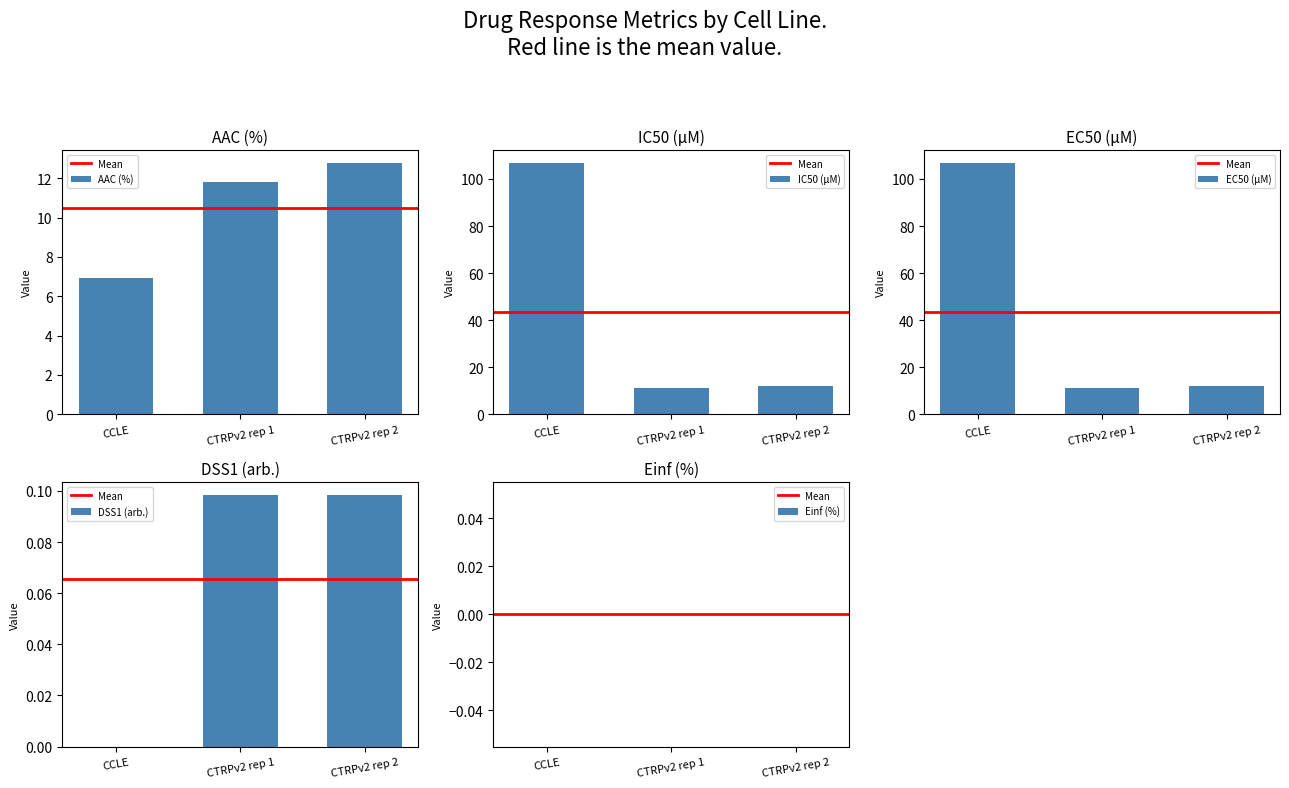

Reading left to right, what are all the values shown in this chart?

AAC (%): CCLE=6.9	CTRPv2 rep 1=11.8	CTRPv2 rep 2=12.8
IC50 (µM): CCLE=107.0	CTRPv2 rep 1=11.3	CTRPv2 rep 2=12.0
EC50 (µM): CCLE=107.0	CTRPv2 rep 1=11.3	CTRPv2 rep 2=12.0
DSS1 (arb.): CCLE=0.0	CTRPv2 rep 1=0.1	CTRPv2 rep 2=0.1